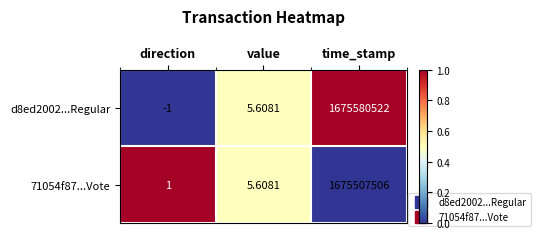

Where does the 71054f87...Vote series first go above 5?

value